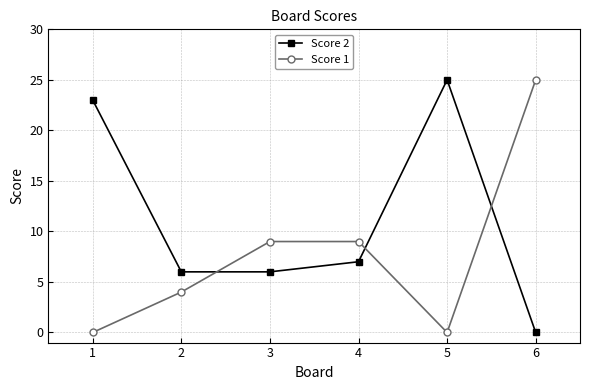

Which series has the largest total across all categories?

Score 2